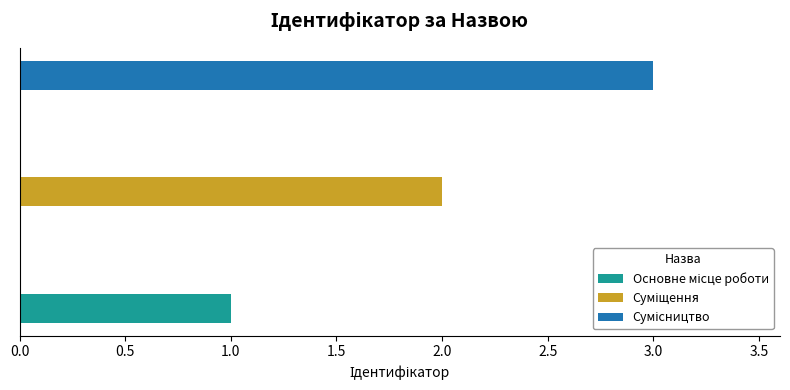

What is the sum of the values at Основне місце роботи and Сумісництво?

4